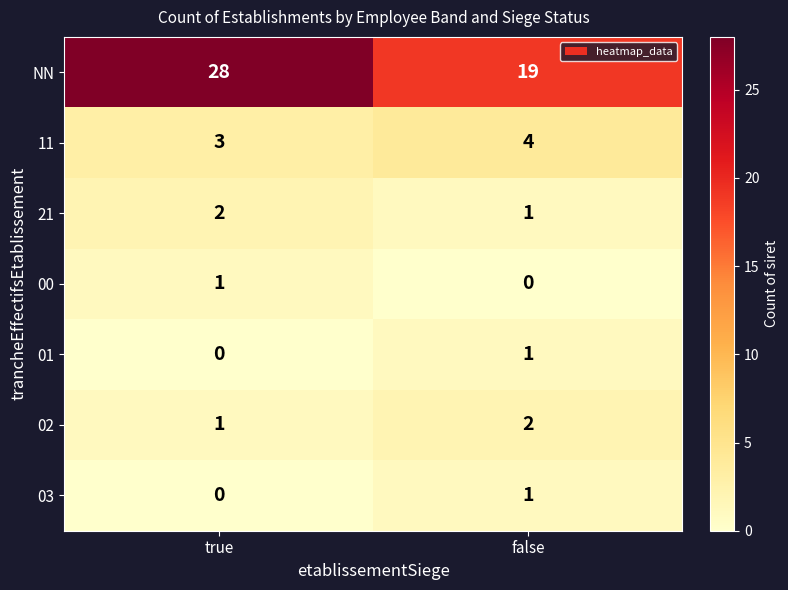

What is the sum of the 21 values at true and false?

3